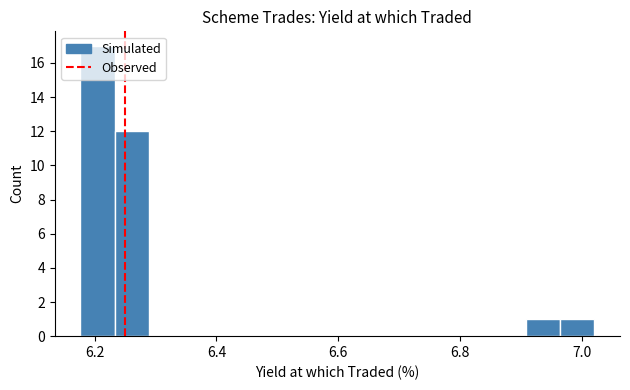

What is the sum of all values?

31